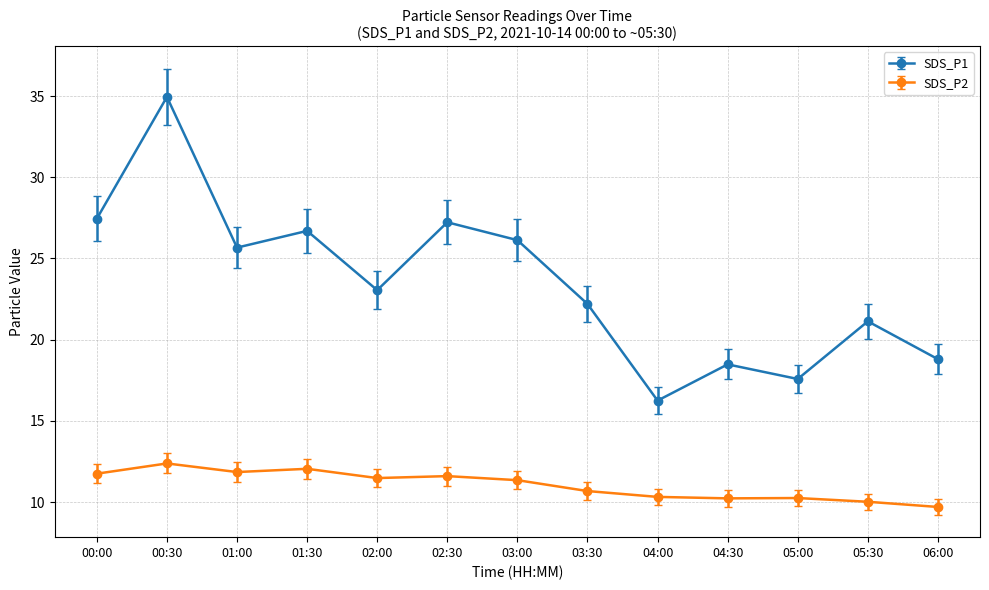

Count the number of data series in this chart.

2